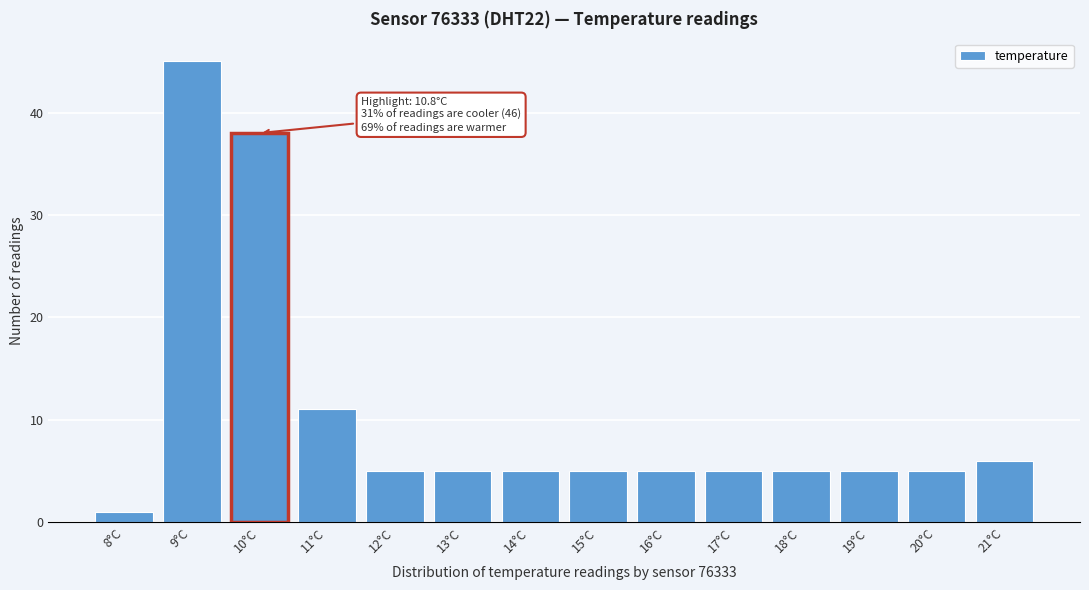

Reading left to right, list all the values displayed in this chart.

1	45	38	11	5	5	5	5	5	5	5	5	5	6